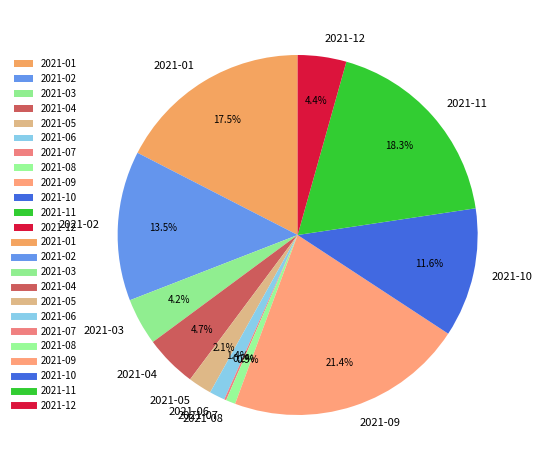

Is 2021-06 the majority of the pie?

No